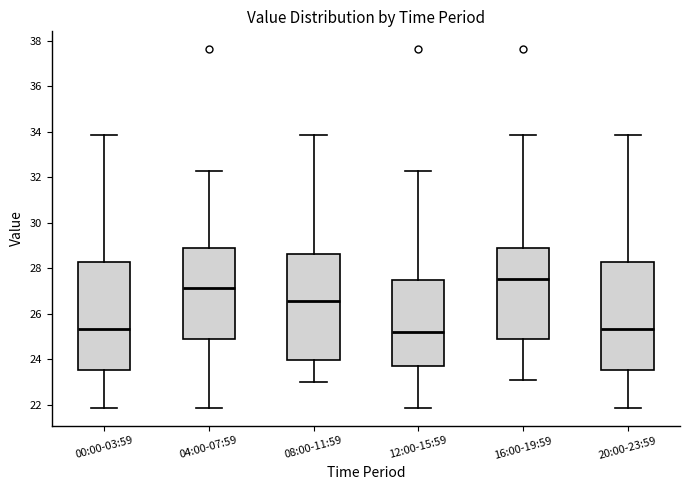

Where does the lower whisker of the box for 16:00-19:59 end on the y-axis? The values are not printed on the chart, so give them approximately, as read against the axis.

23.0